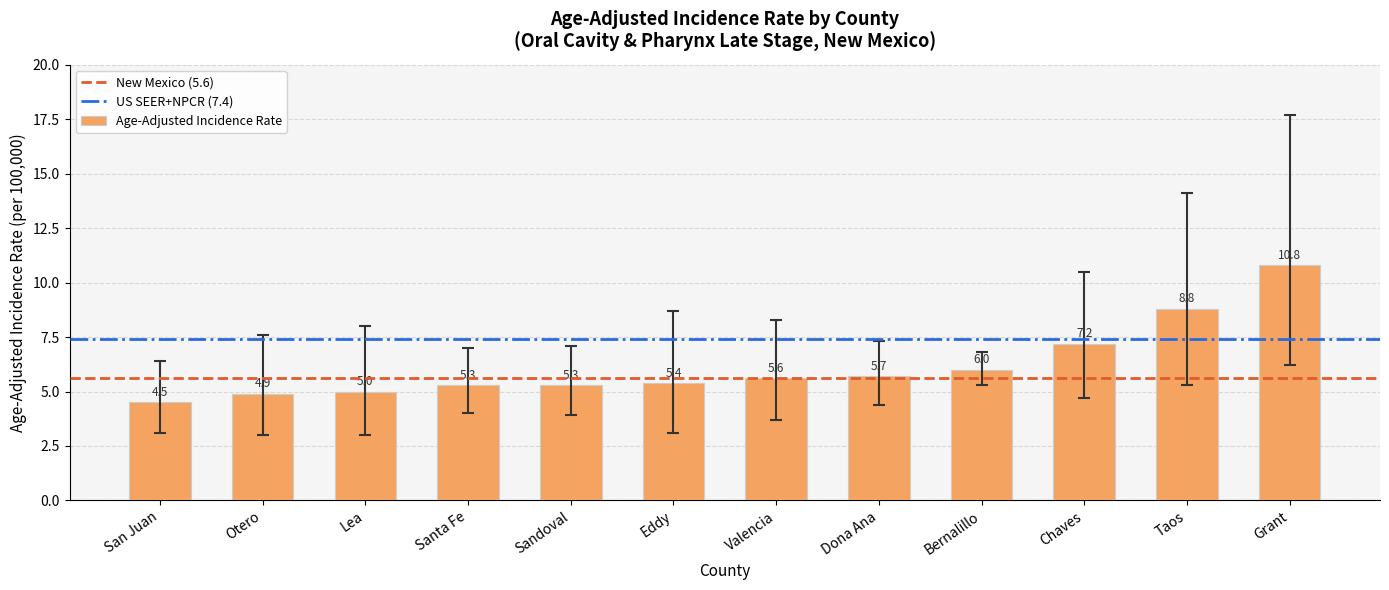

What is the change in value from Sandoval to Bernalillo?

+0.7